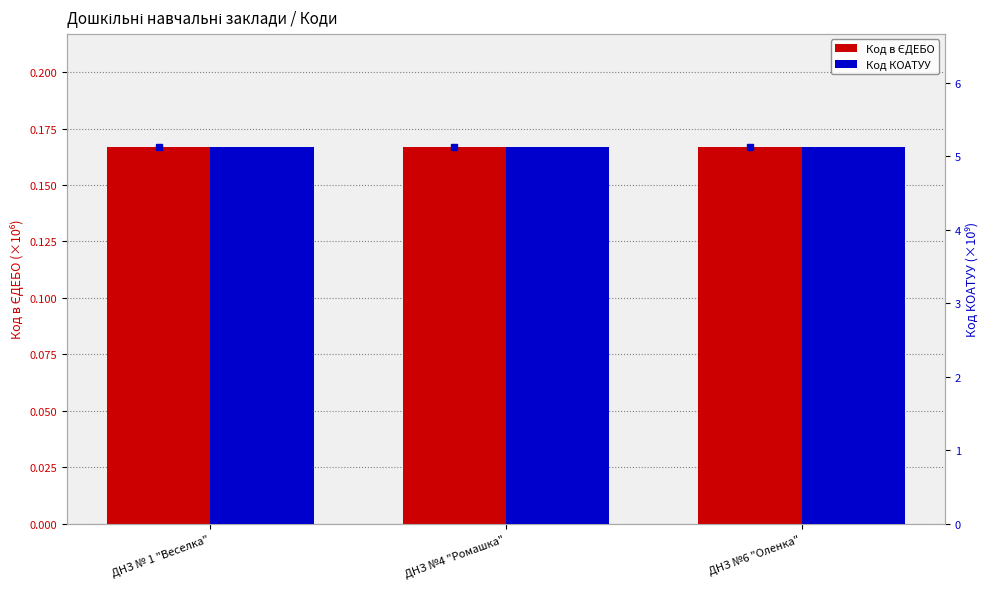

What position from the left is ДНЗ №4 "Ромашка"?

2